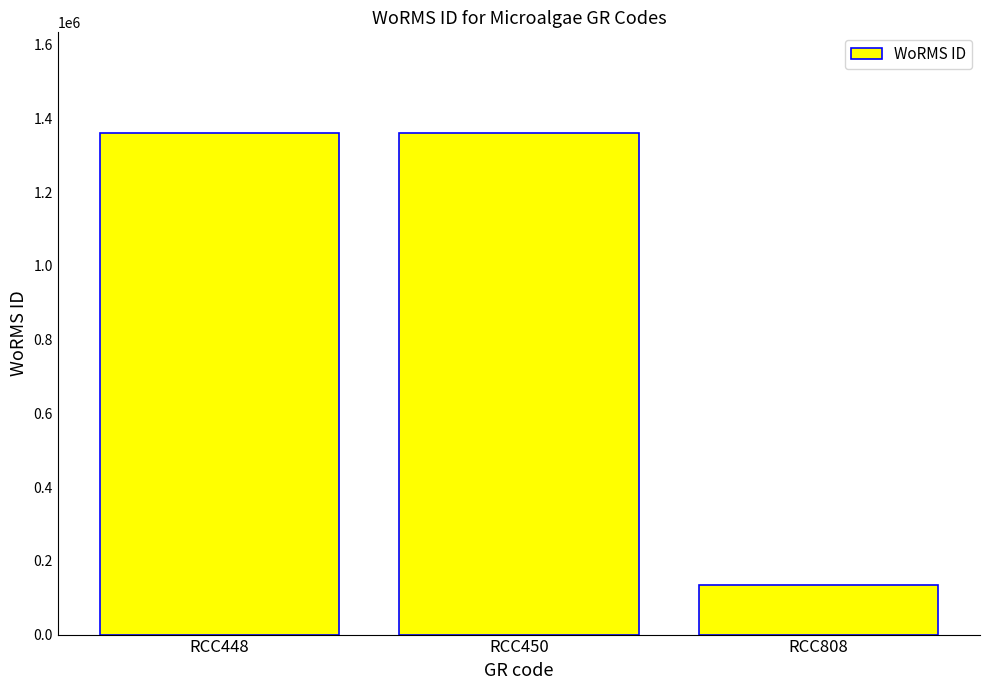

Count the number of data series in this chart.

1